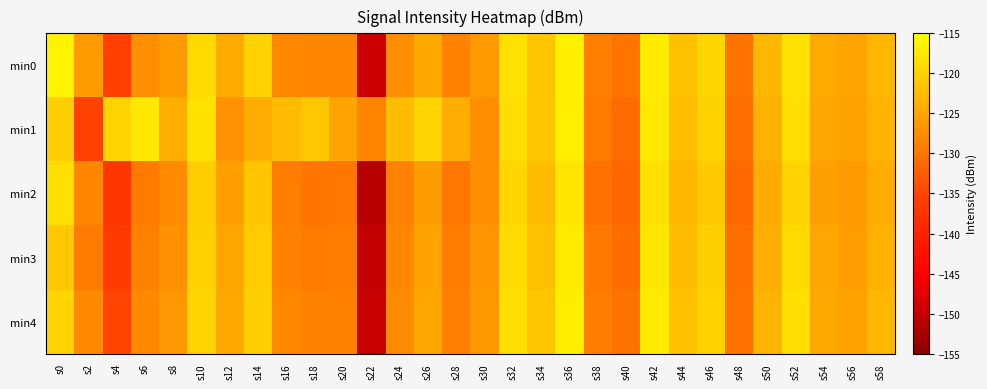

Reading right to left, what are all the values shown in this chart?

min0: s58=-123.0	s56=-125.1	s54=-124.4	s52=-118.4	s50=-123.1	s48=-130.1	s46=-119.7	s44=-121.9	s42=-117.1	s40=-130.1	s38=-128.9	s36=-116.8	s34=-121.3	s32=-118.3	s30=-126.1	s28=-128.6	s26=-124.7	s24=-127.4	s22=-149.3	s20=-128.3	s18=-128.2	s16=-128.0	s14=-120.0	s12=-124.4	s10=-119.2	s8=-126.1	s6=-127.4	s4=-135.8	s2=-126.1	s0=-116.4
min1: s58=-123.2	s56=-125.3	s54=-124.8	s52=-118.6	s50=-123.5	s48=-130.5	s46=-120.0	s44=-122.1	s42=-117.4	s40=-131.0	s38=-129.3	s36=-116.7	s34=-121.5	s32=-118.9	s30=-127.2	s28=-124.1	s26=-119.8	s24=-122.5	s22=-128.3	s20=-125.1	s18=-121.2	s16=-122.6	s14=-124.0	s12=-126.9	s10=-118.3	s8=-124.0	s6=-117.5	s4=-119.8	s2=-135.4	s0=-120.4
min2: s58=-124.2	s56=-126.1	s54=-125.6	s52=-119.7	s50=-124.3	s48=-131.2	s46=-121.0	s44=-123.1	s42=-118.3	s40=-131.5	s38=-130.2	s36=-117.9	s34=-122.4	s32=-119.6	s30=-127.3	s28=-129.7	s26=-125.9	s24=-128.5	s22=-151.2	s20=-129.8	s18=-130.0	s16=-129.1	s14=-121.3	s12=-125.6	s10=-120.5	s8=-127.8	s6=-129.3	s4=-137.1	s2=-128.2	s0=-118.5
min3: s58=-123.7	s56=-125.7	s54=-125.0	s52=-119.1	s50=-123.8	s48=-130.7	s46=-120.4	s44=-122.5	s42=-117.8	s40=-130.8	s38=-129.6	s36=-117.3	s34=-121.9	s32=-119.0	s30=-126.7	s28=-129.1	s26=-125.2	s24=-128.0	s22=-150.1	s20=-129.1	s18=-129.3	s16=-128.5	s14=-120.7	s12=-125.0	s10=-120.1	s8=-127.1	s6=-128.6	s4=-136.3	s2=-129.5	s0=-121.2
min4: s58=-123.1	s56=-125.2	s54=-124.6	s52=-118.5	s50=-123.2	s48=-130.2	s46=-119.9	s44=-122.0	s42=-117.3	s40=-130.3	s38=-129.0	s36=-116.9	s34=-121.4	s32=-118.5	s30=-126.3	s28=-128.8	s26=-124.9	s24=-127.7	s22=-149.8	s20=-128.6	s18=-128.7	s16=-128.1	s14=-120.2	s12=-124.6	s10=-119.7	s8=-126.5	s6=-127.9	s4=-135.2	s2=-127.9	s0=-119.8